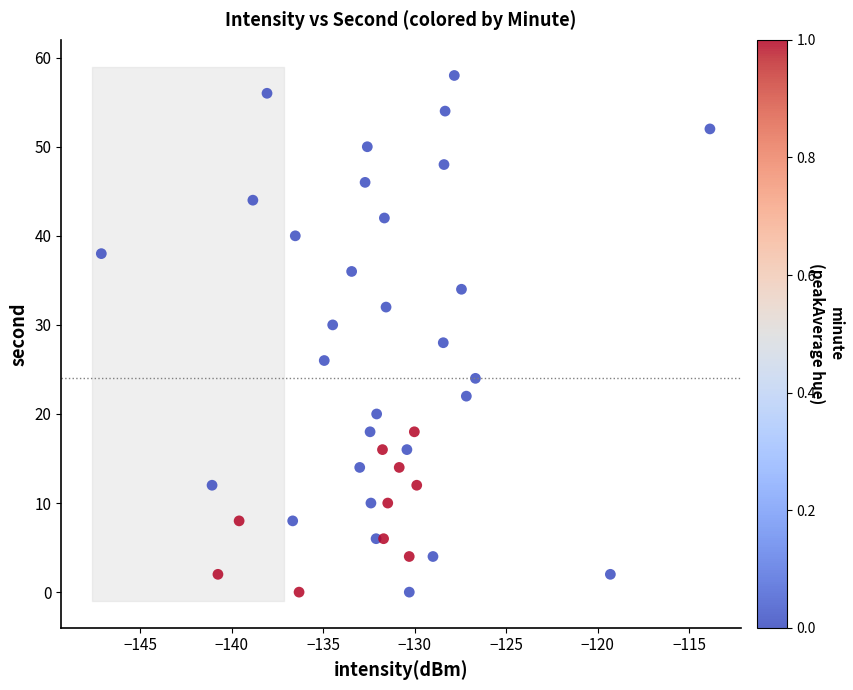

What is the range of Y values (max minus min)?

58